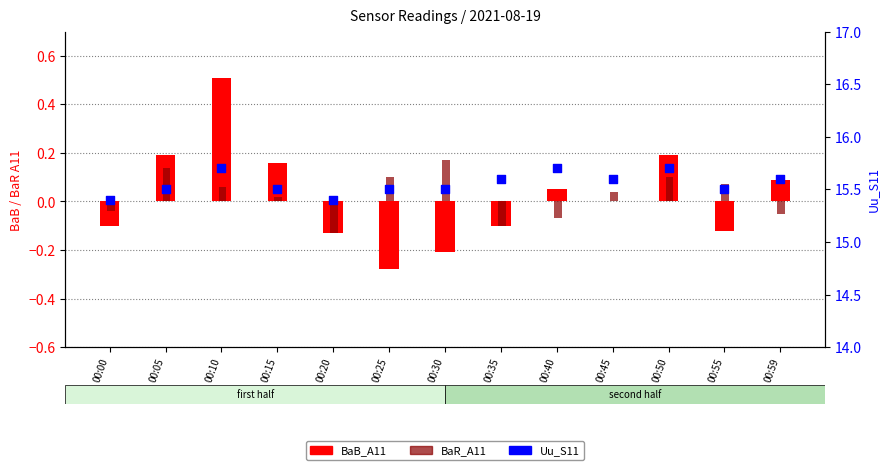

At which category is the sum across all series the highest?

00:10